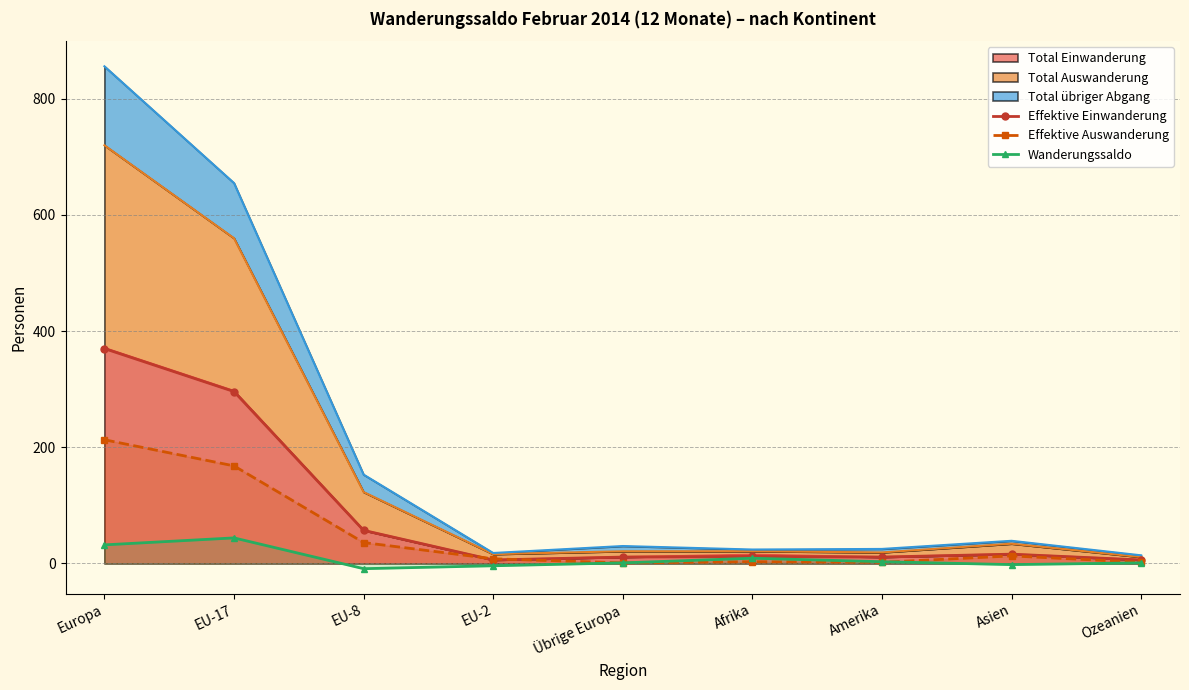

Is it true that Effektive Einwanderung equals 6 at Übrige Europa?

False